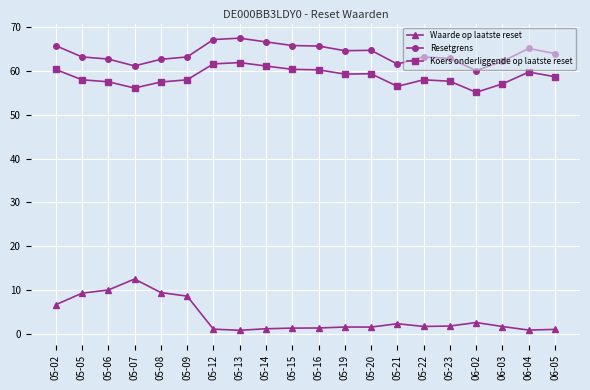

How many lines are shown in the chart?

3